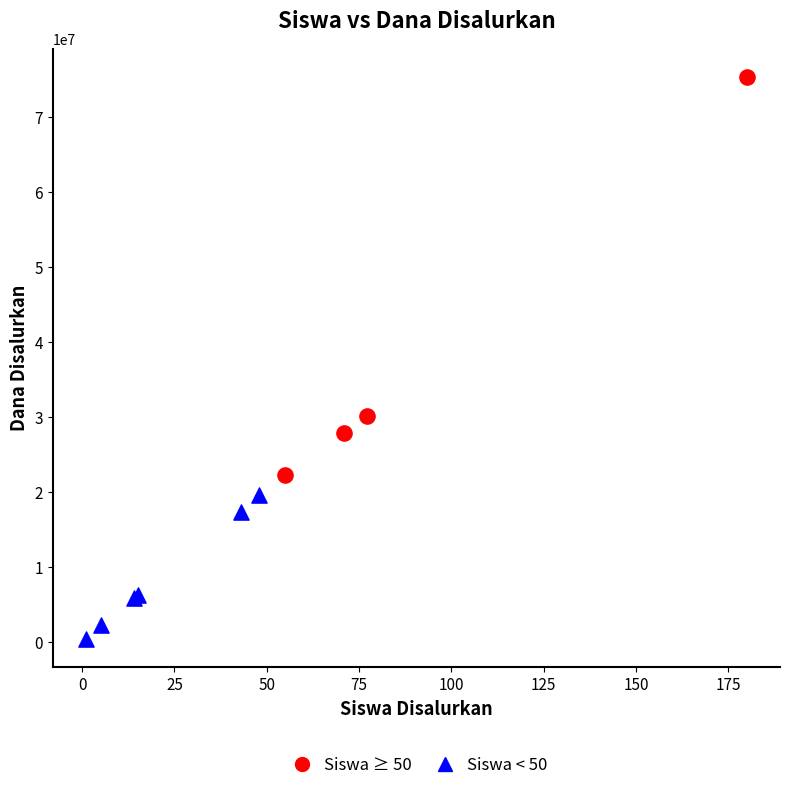

Which series contains the lowest Y value?

Siswa < 50